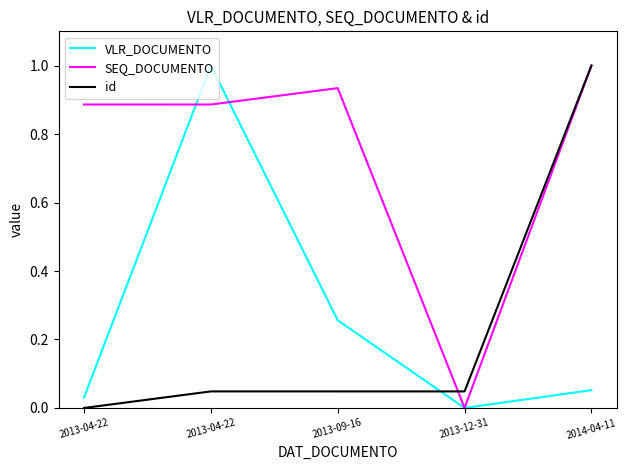

What is the label of the 3rd point from the right?

2013-09-16